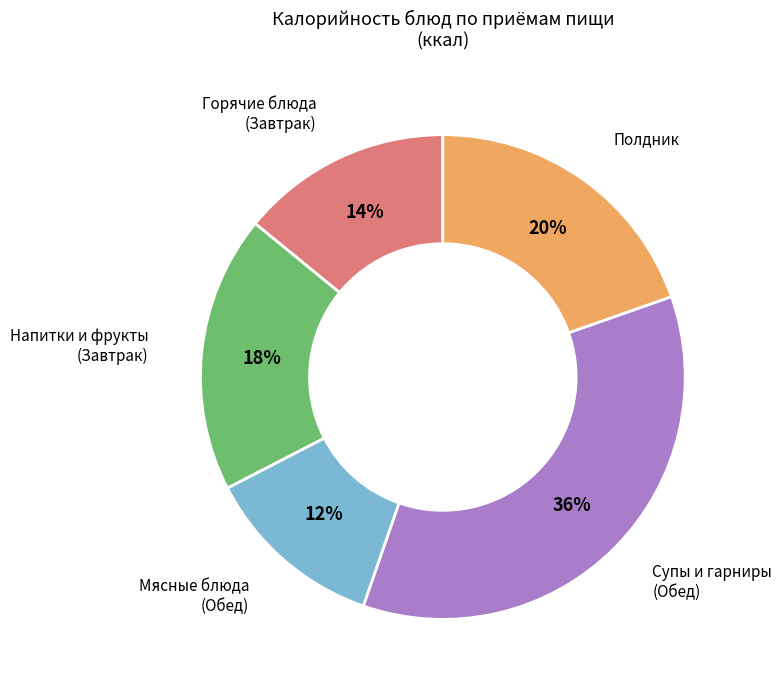

Is there any slice that represents more than half of the pie?

No